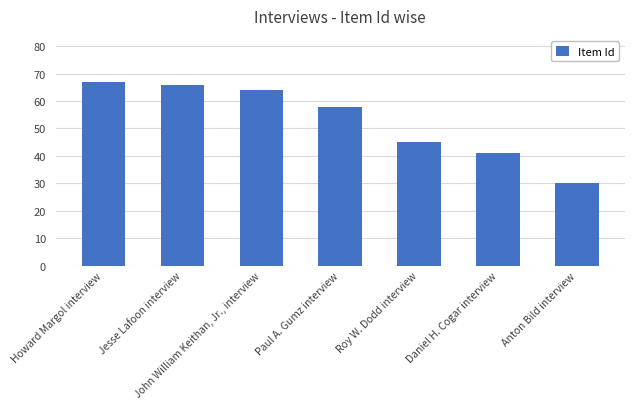

What is the sum of all values?

371